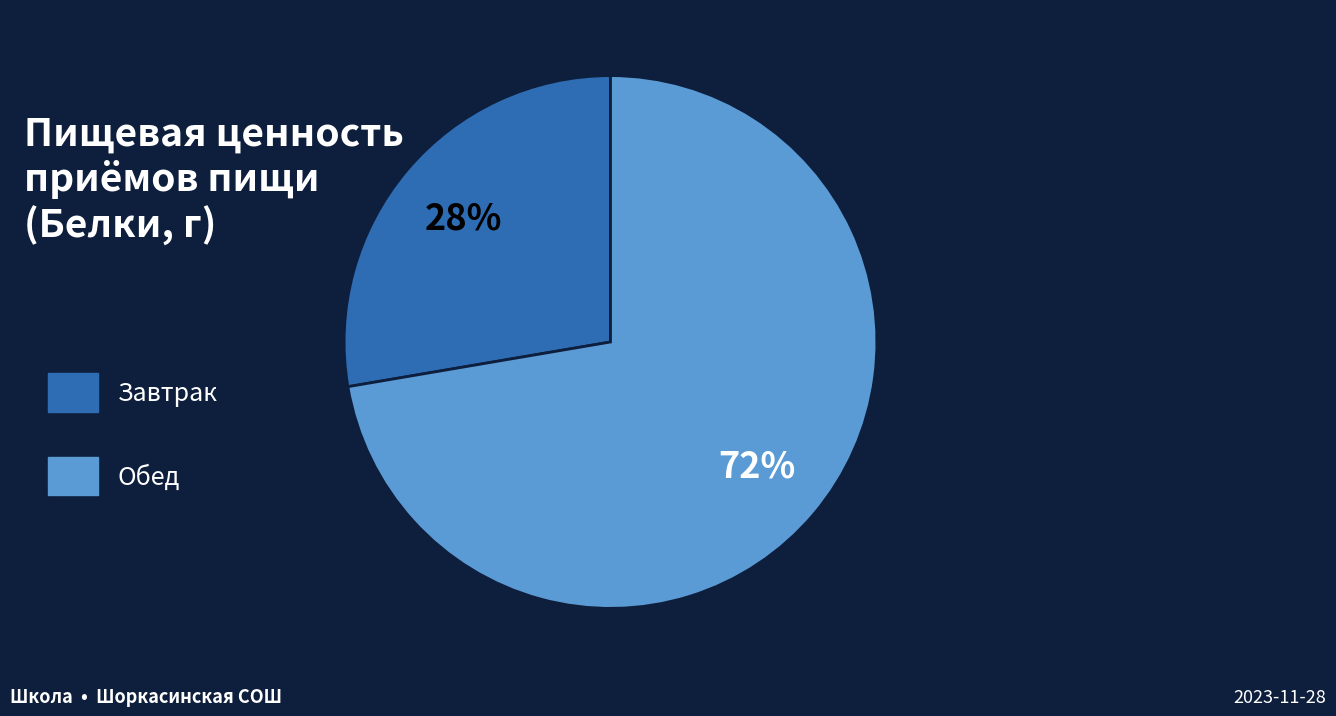

Count the number of slices in the pie.

2